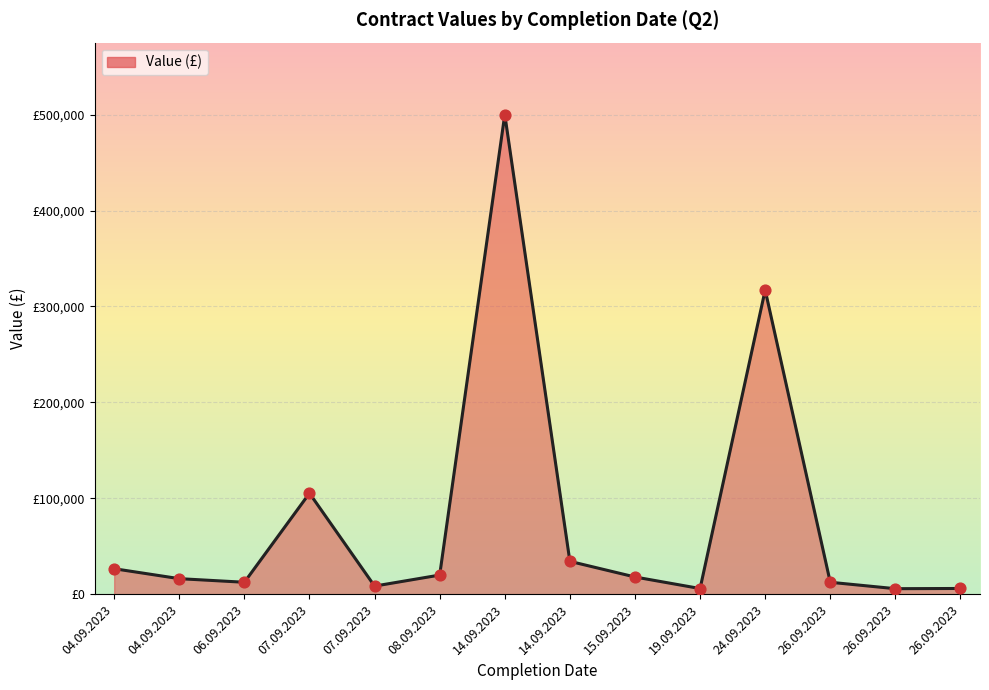

Is this an area chart (filled region under the line)?

Yes